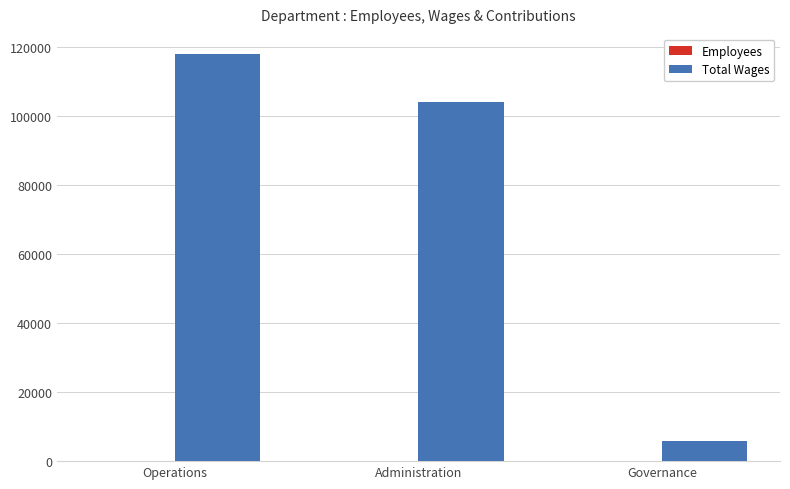

Which series changed the most between Administration and Governance?

Total Wages